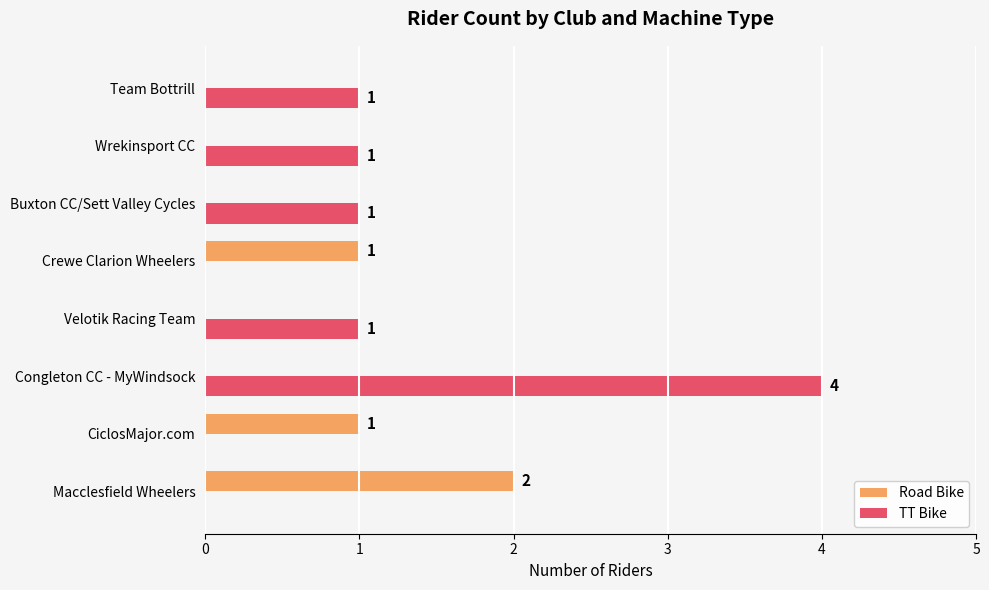

The value of TT Bike at Congleton CC - MyWindsock is 6. True or false?

False